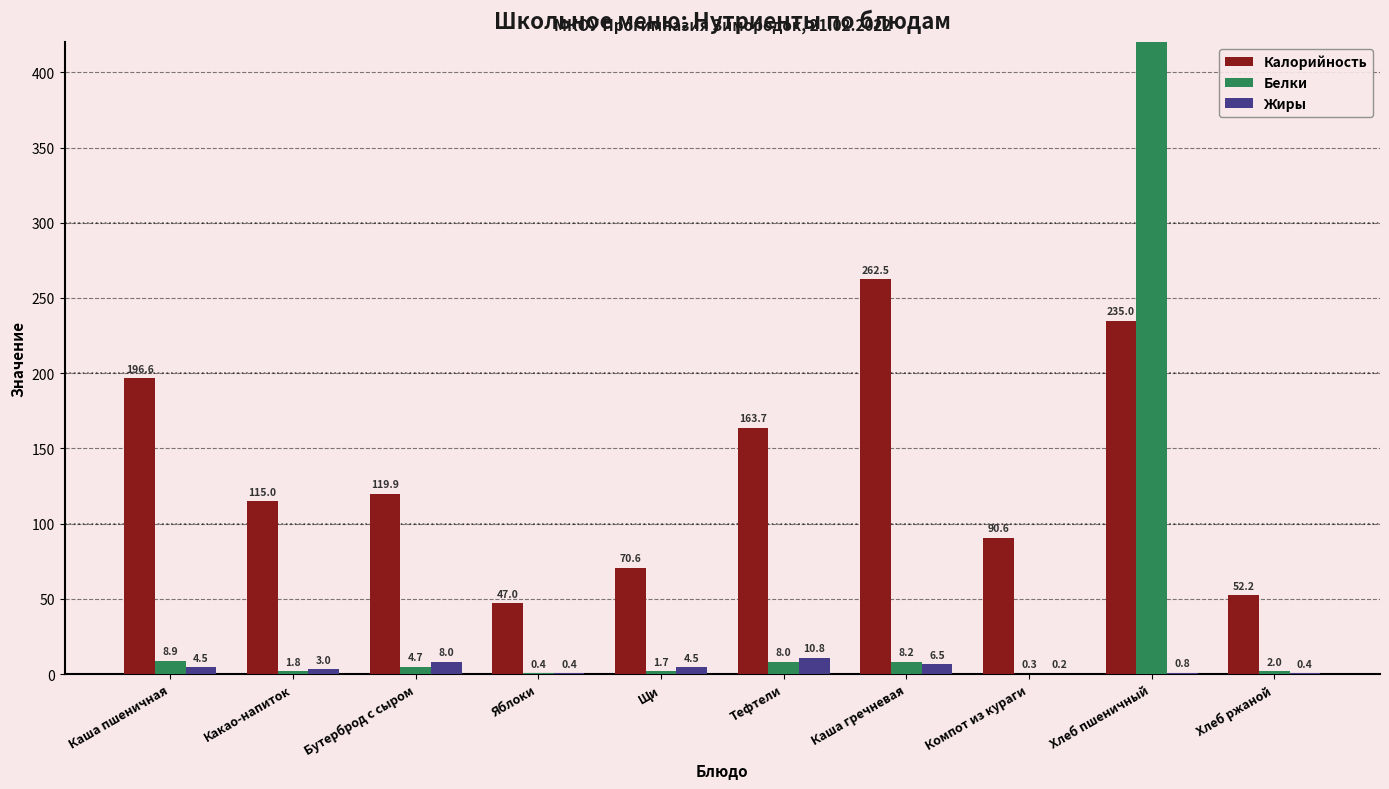

The value of Жиры at Каша пшеничная is 4.5. True or false?

True